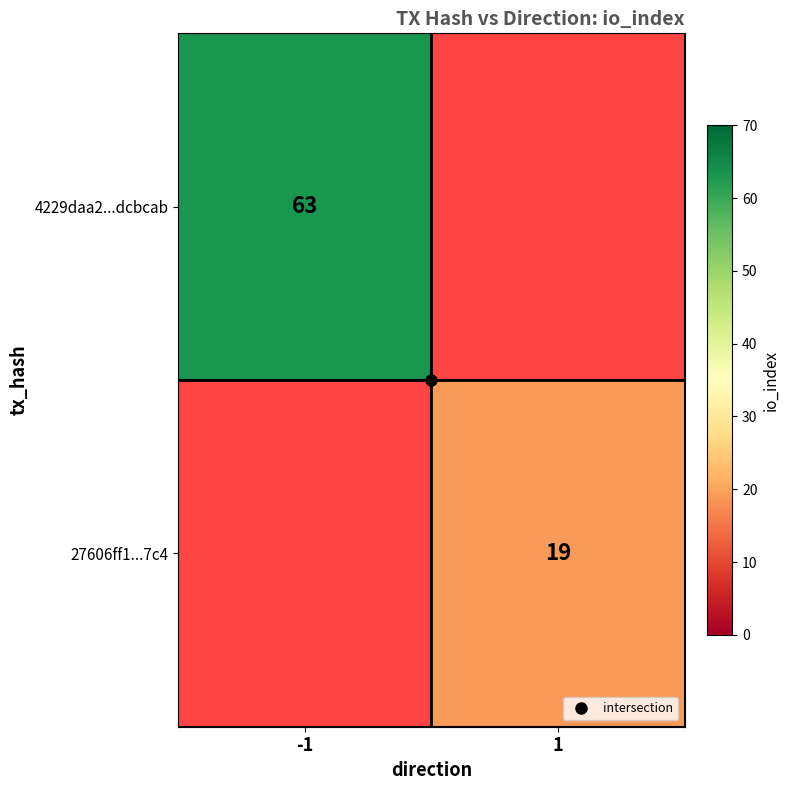

Which series has the widest spread of values?

4229daa2...dcbcab